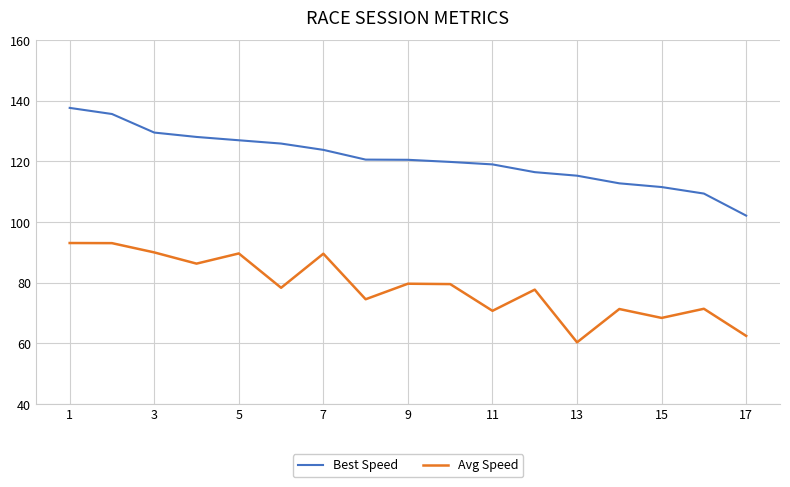

True or false: Best Speed and Avg Speed cross at least once.

False